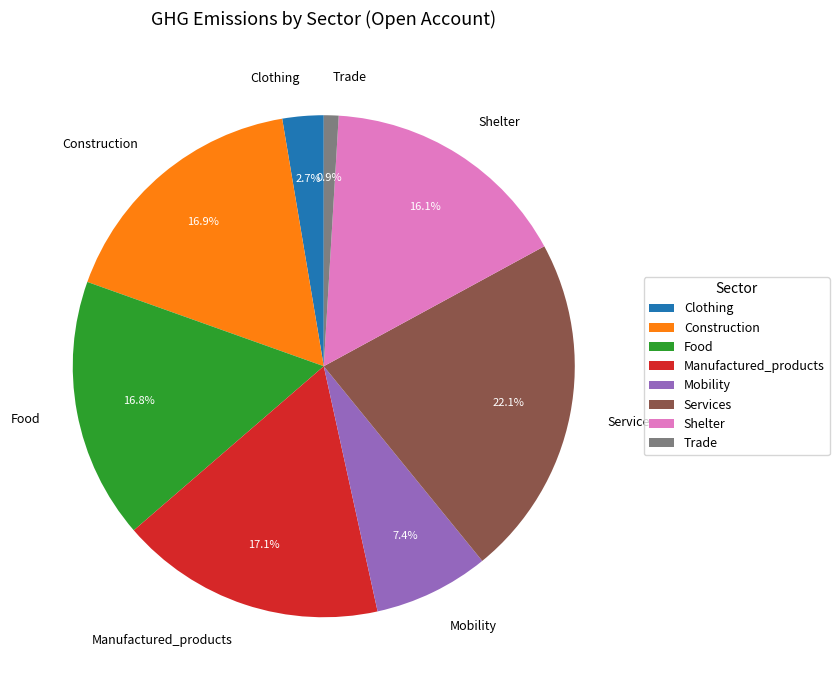

The Manufactured_products slice represents 9% of the pie. True or false?

False